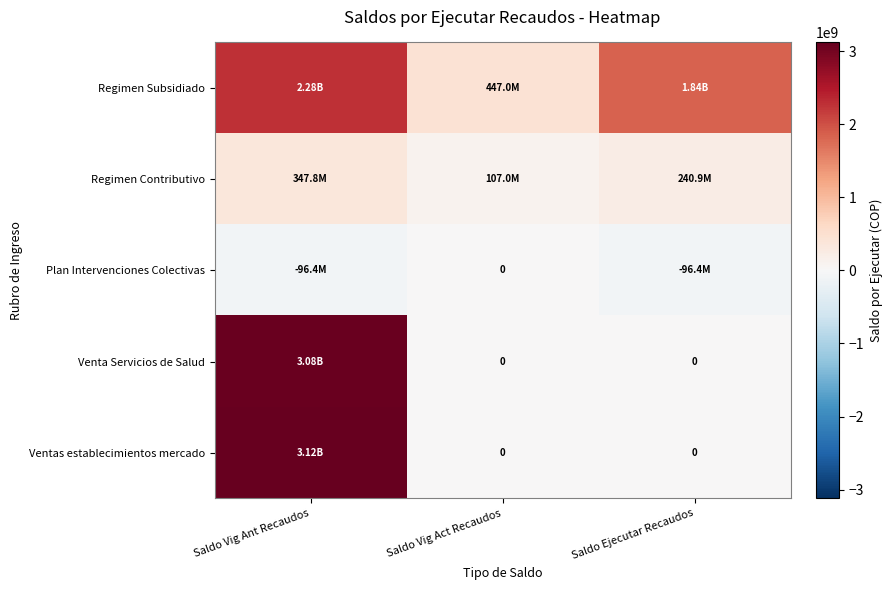

Where is Plan Intervenciones Colectivas nearest to the value -48204372?

Saldo Vig Ant Recaudos